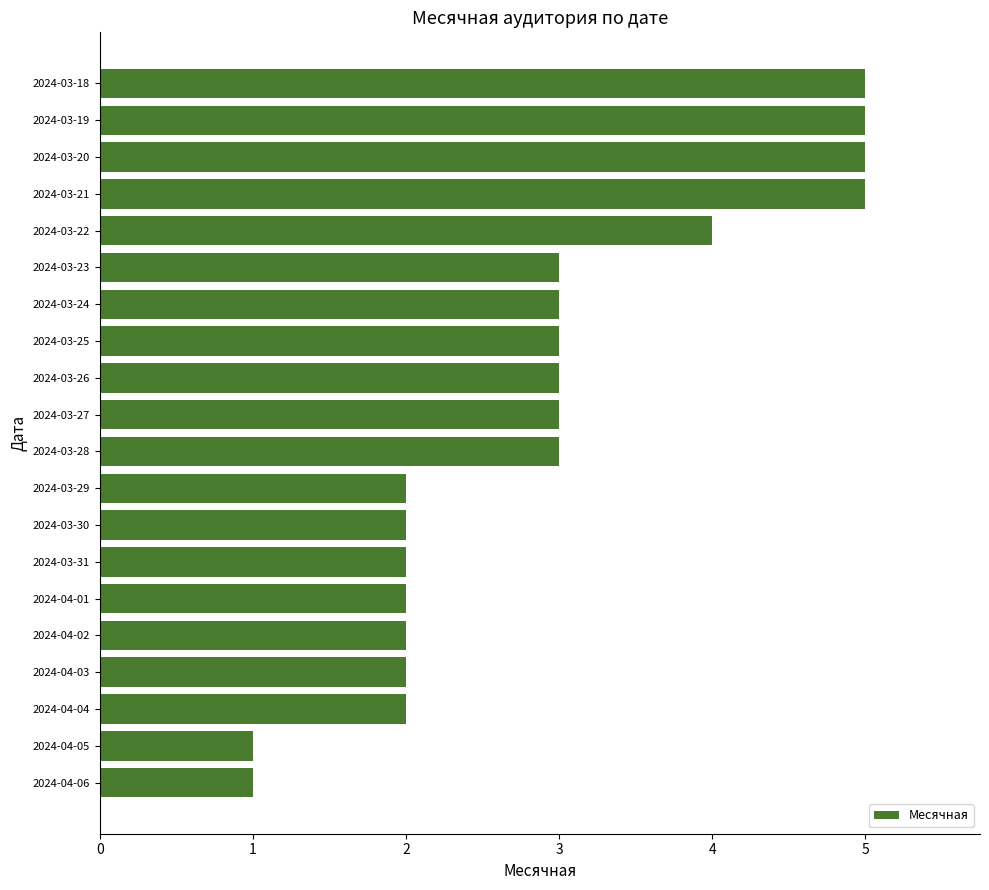

The chart shows a value of 3 at 2024-03-25. True or false?

True